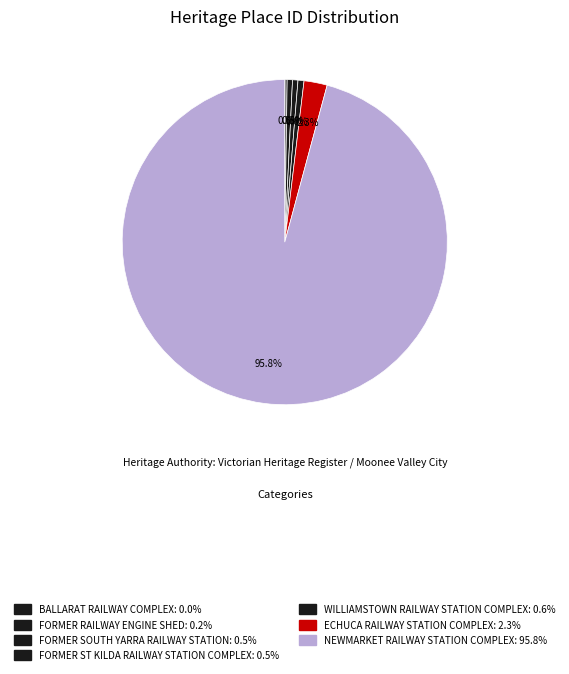

The WILLIAMSTOWN RAILWAY STATION COMPLEX slice represents 1% of the pie. True or false?

True